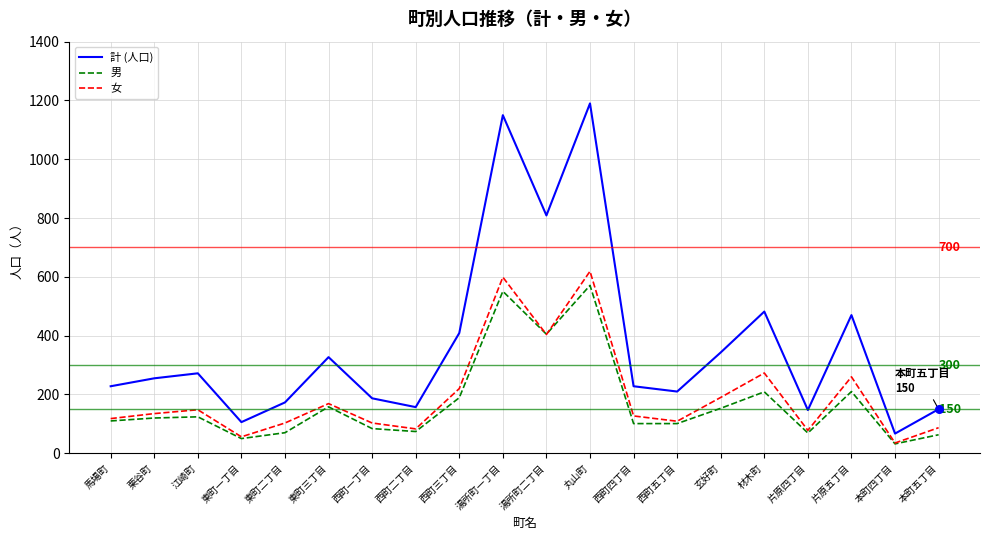

Is the value of 女 at 丸山町 greater than the value of 計 (人口) at 片原四丁目?

Yes